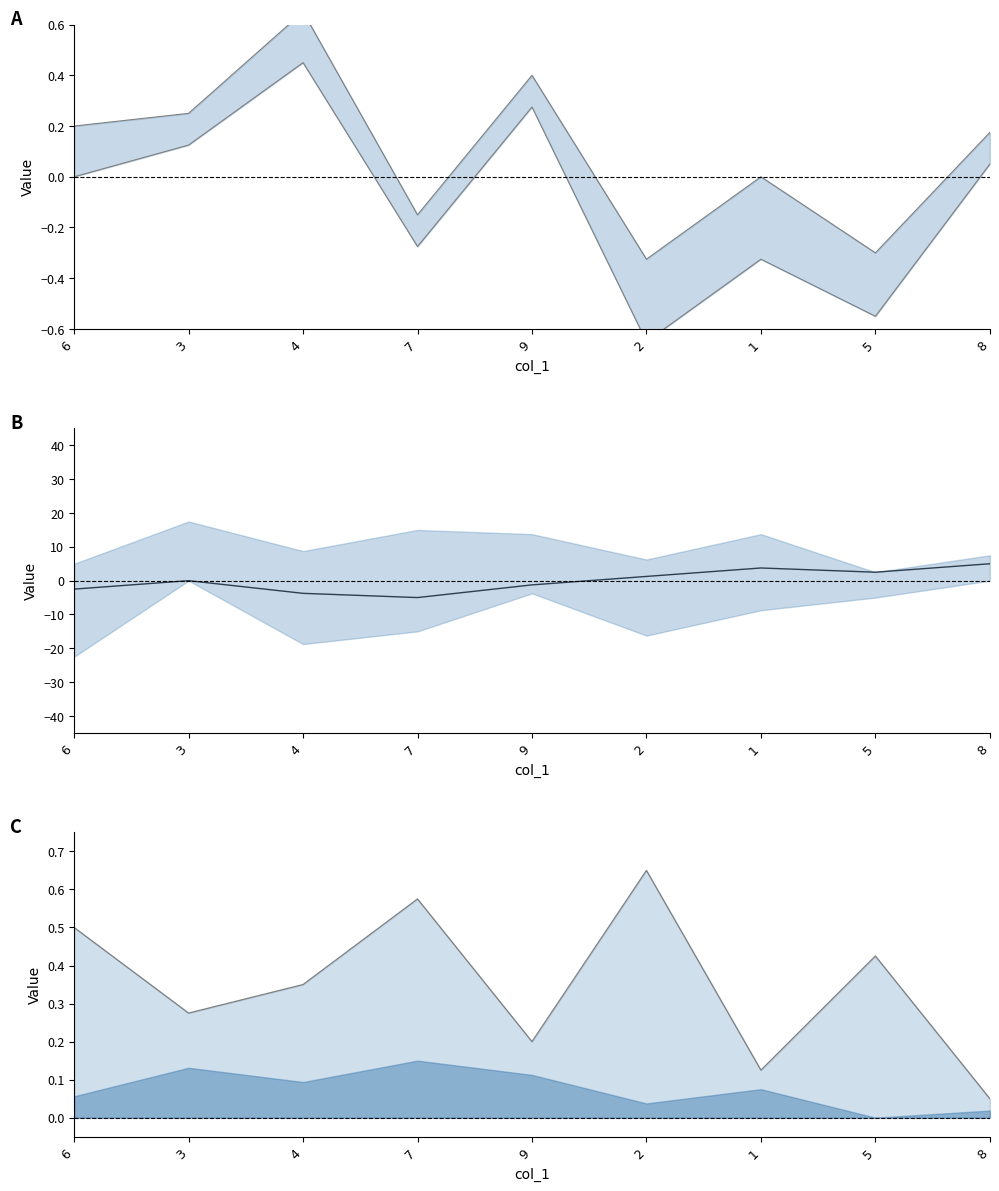

How many values in the col_5 series are below 0?

4